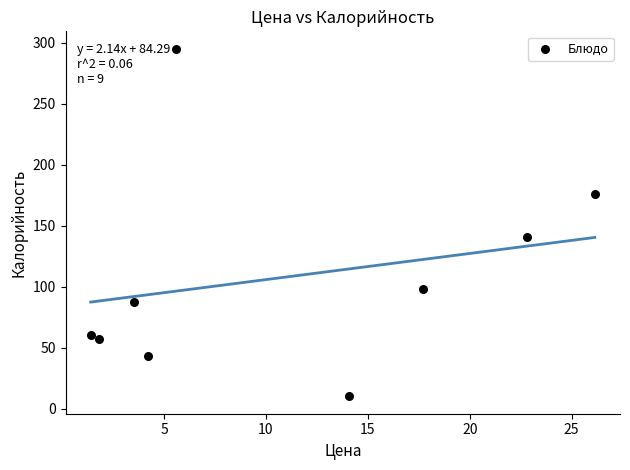

What is the range of Y values (max minus min)?

285